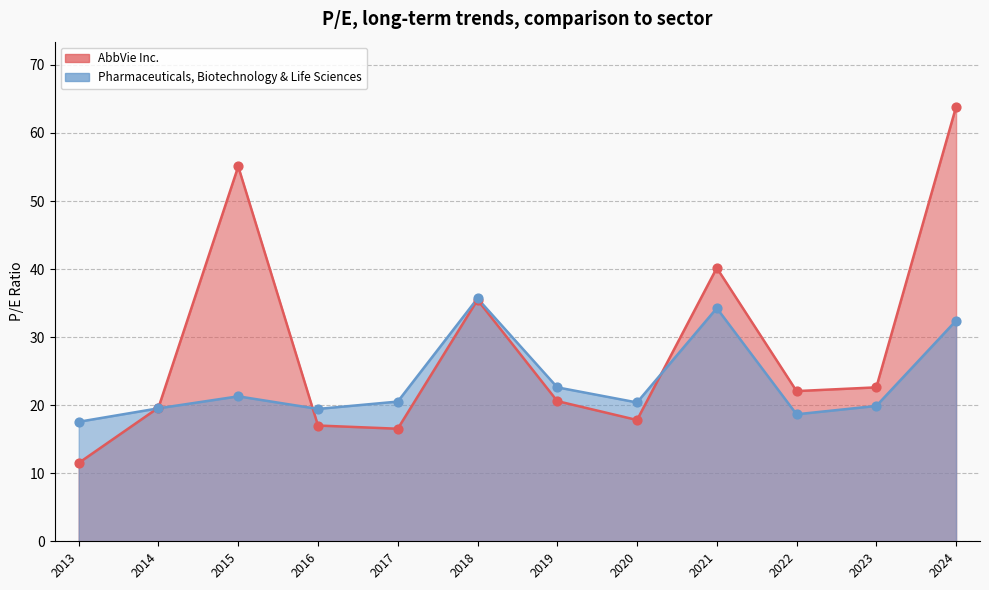

Is the value of AbbVie Inc. at 2020 greater than the value of Pharmaceuticals, Biotechnology & Life Sciences at 2017?

No